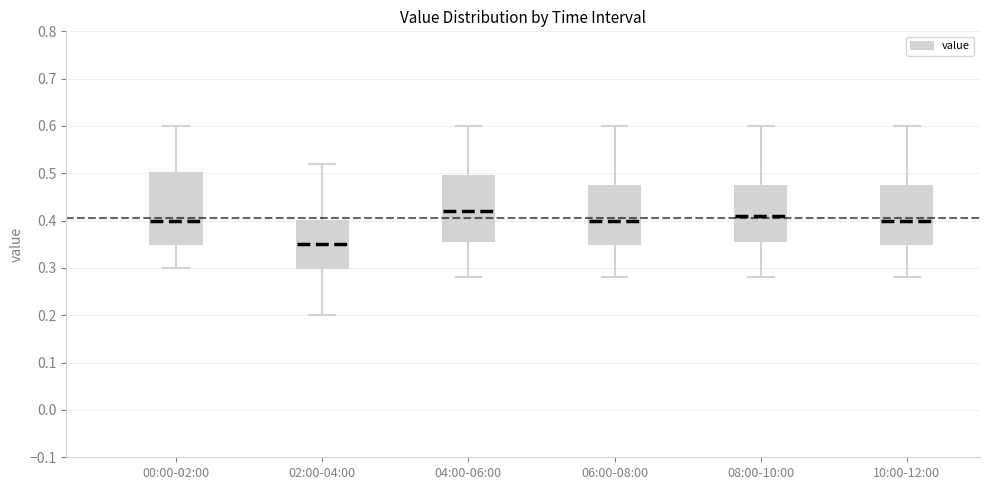

Where does the median line of the box for 08:00-10:00 sit on the y-axis? The values are not printed on the chart, so give them approximately, as read against the axis.

0.41